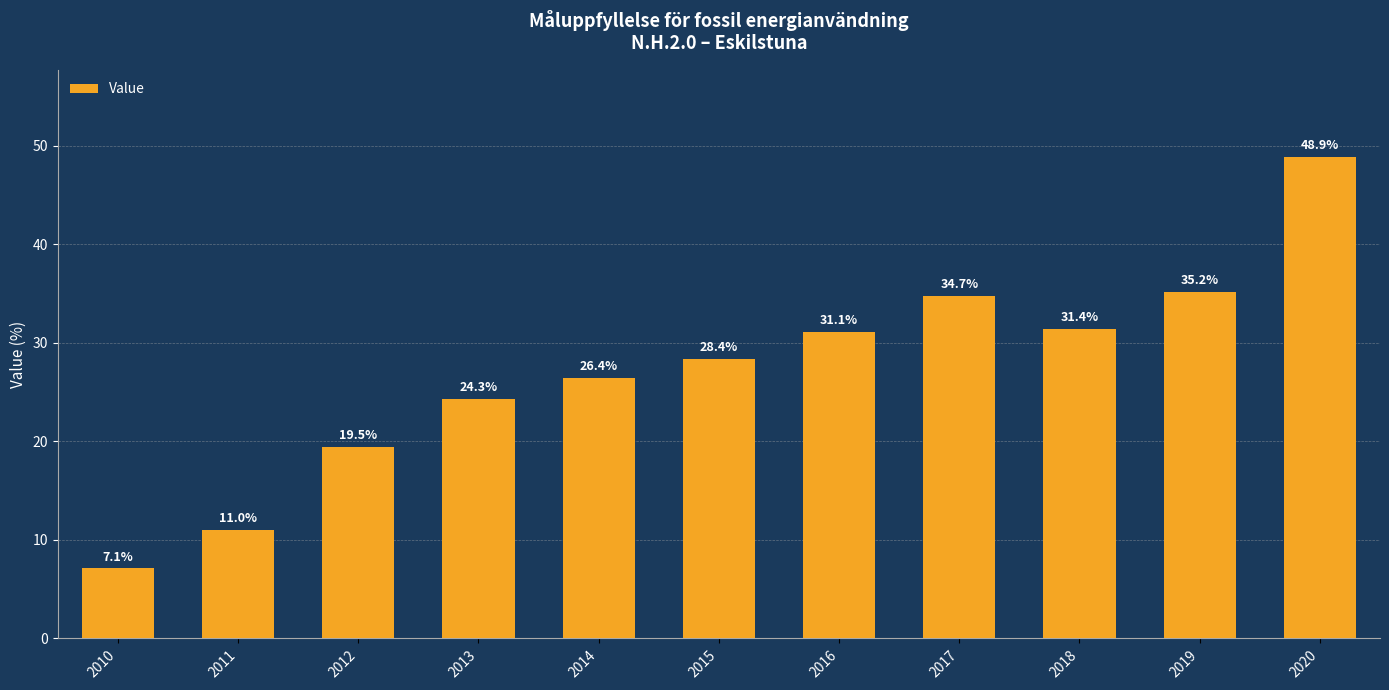

What is the greatest value displayed?

48.9